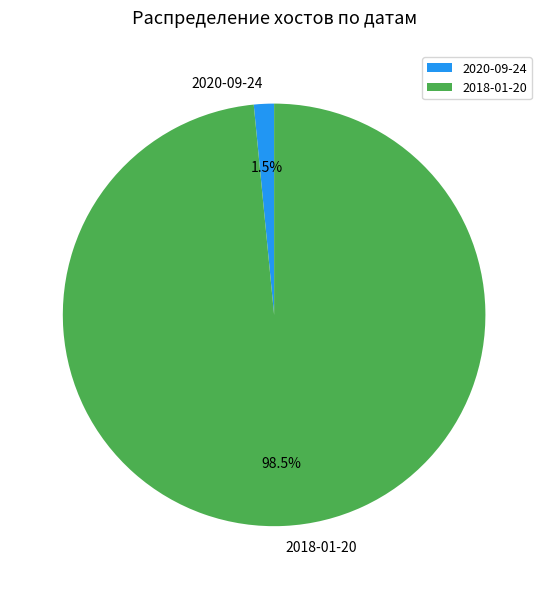

What is the total percentage of 2018-01-20 and 2020-09-24?

100.0%